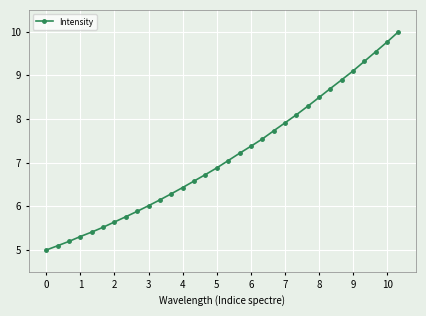

What is the sum of all values?

229.0